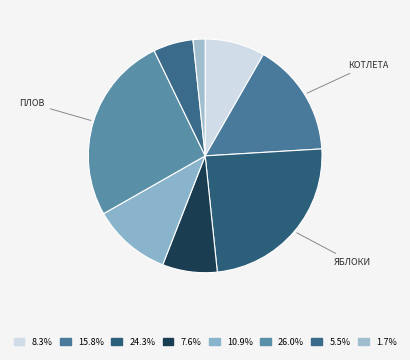

How many slices are in this pie chart?

8